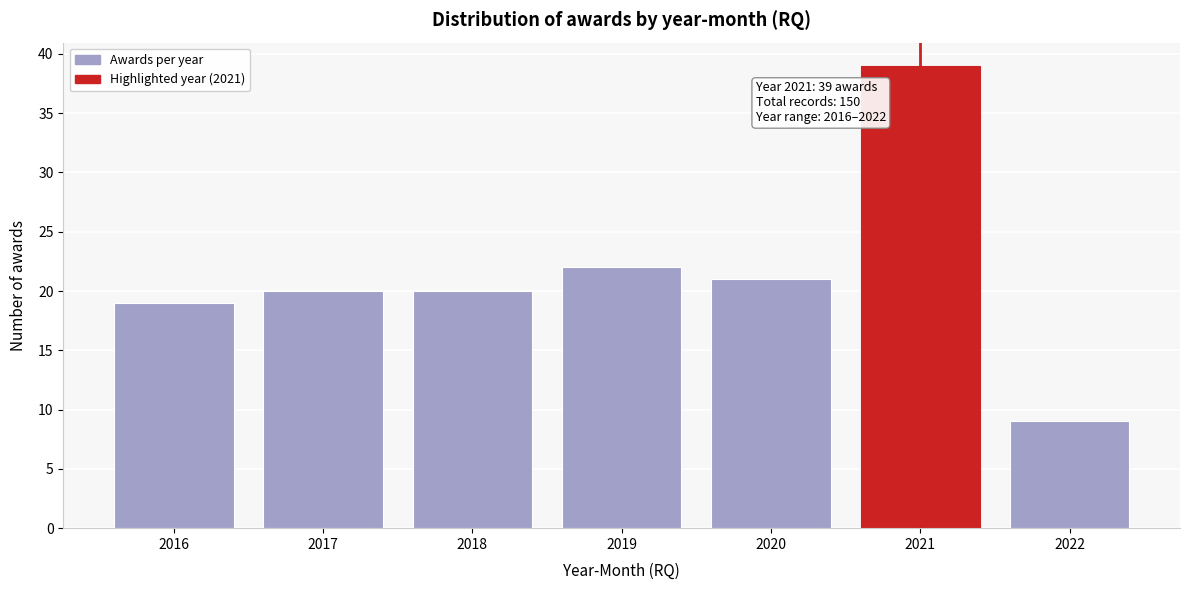

Reading right to left, list all the values displayed in this chart.

2022=9	2021=39	2020=21	2019=22	2018=20	2017=20	2016=19